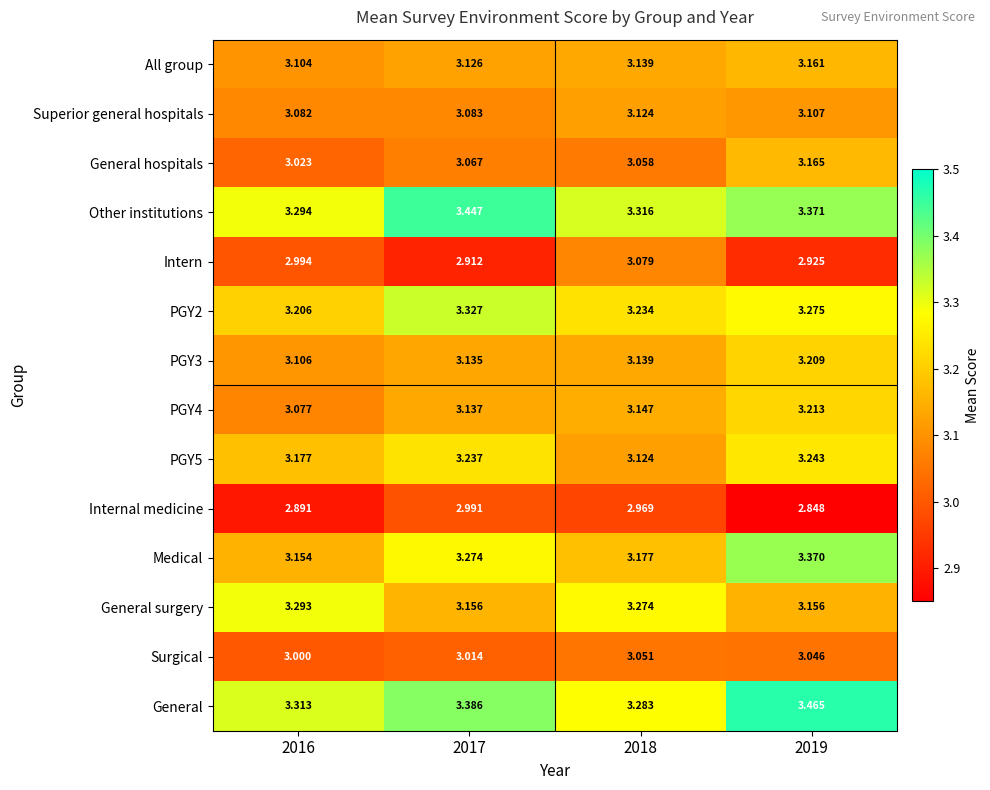

Which series changed the most between 2016 and 2018?

Intern